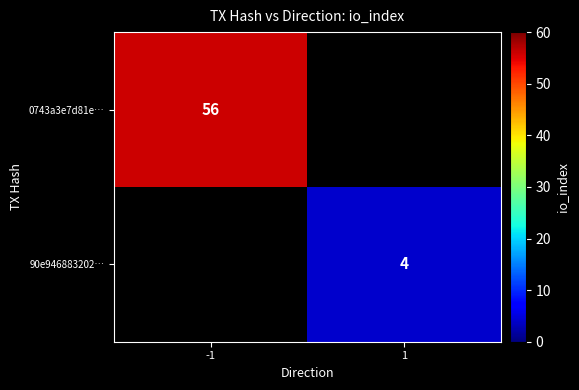

Is it true that 90e946883202… equals 7 at 1?

False